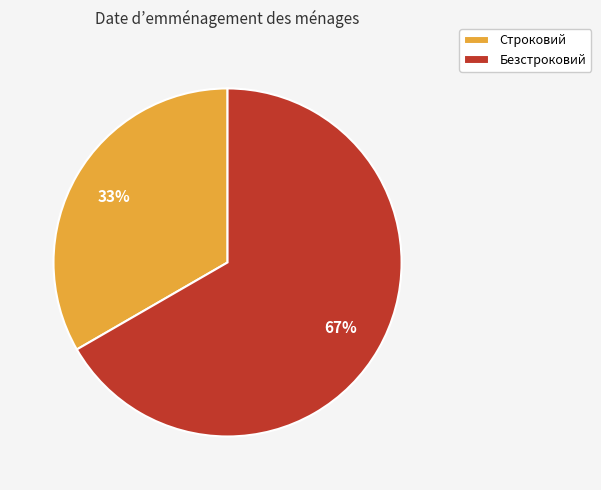

Which slice is the largest?

Безстроковий